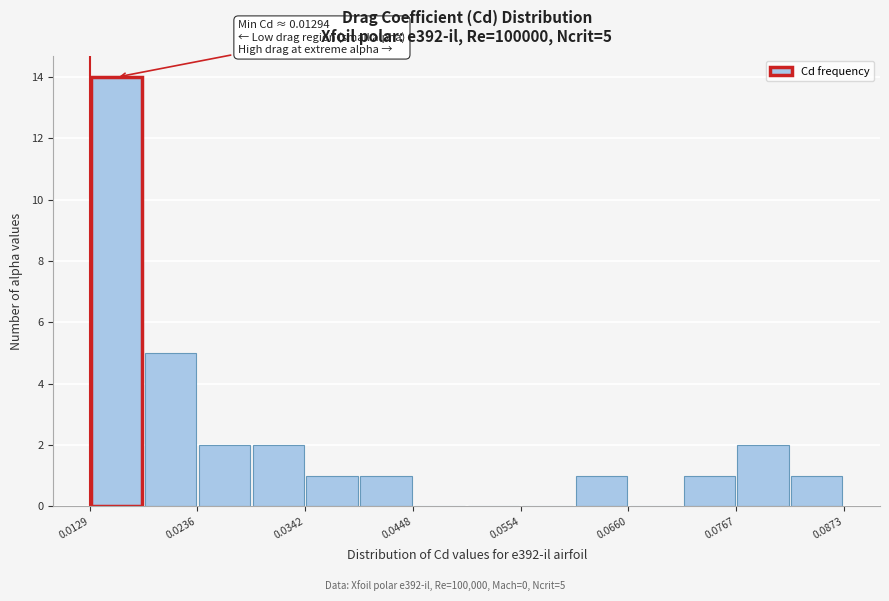

Read against the x-axis, roughly where is the centre of the tallest bar?

0.016